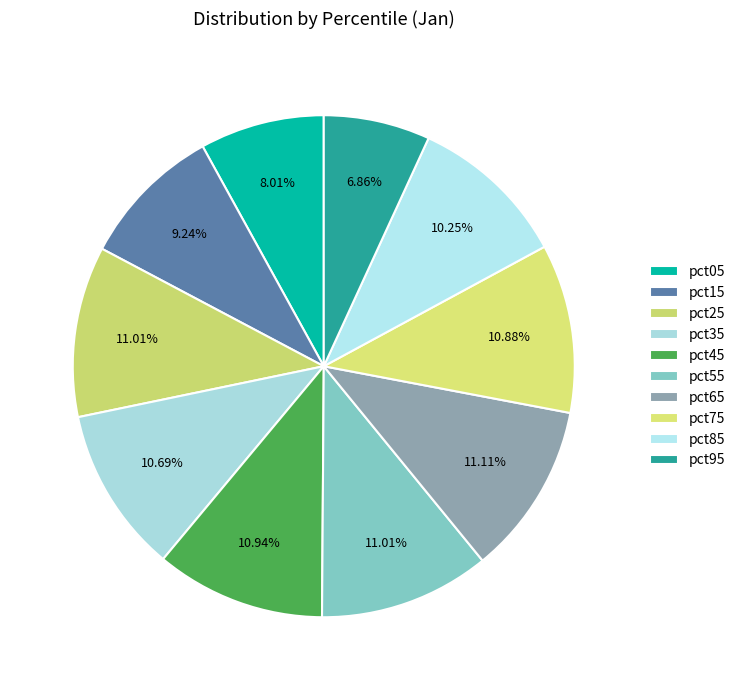

How many segments does this pie chart have?

10